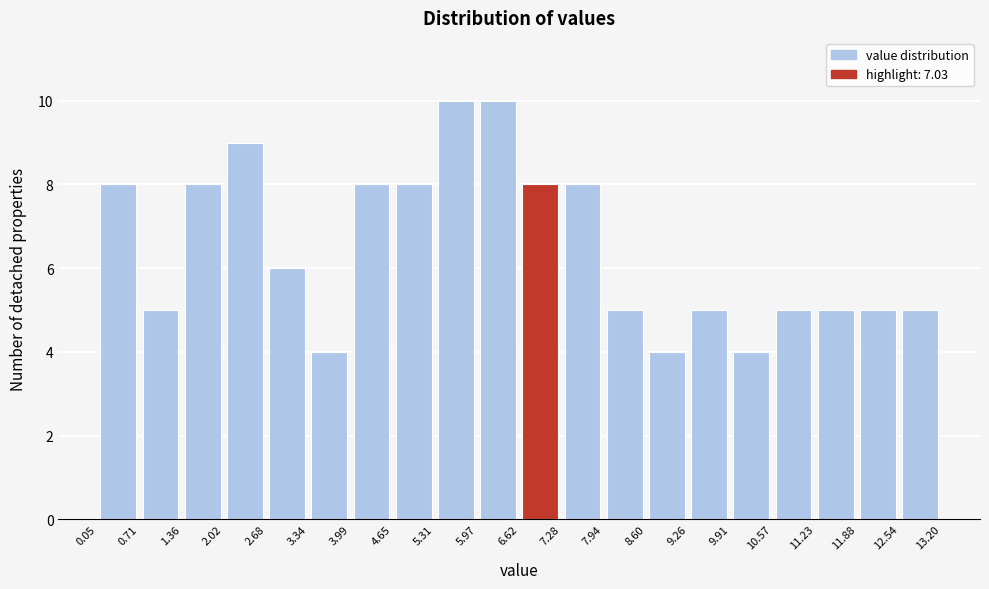

Reading left to right, list every bar in this chart as the range it spans on the x-axis followed by its height. The values are not printed on the chart, so give them approximately, as read against the axis.

0.05 to 0.71: 8
0.71 to 1.36: 5
1.36 to 2.02: 8
2.02 to 2.68: 9
2.68 to 3.34: 6
3.34 to 3.99: 4
3.99 to 4.65: 8
4.65 to 5.31: 8
5.31 to 5.97: 10
5.97 to 6.62: 10
6.62 to 7.28: 8
7.28 to 7.94: 8
7.94 to 8.60: 5
8.60 to 9.26: 4
9.26 to 9.91: 5
9.91 to 10.57: 4
10.57 to 11.23: 5
11.23 to 11.88: 5
11.88 to 12.54: 5
12.54 to 13.20: 5